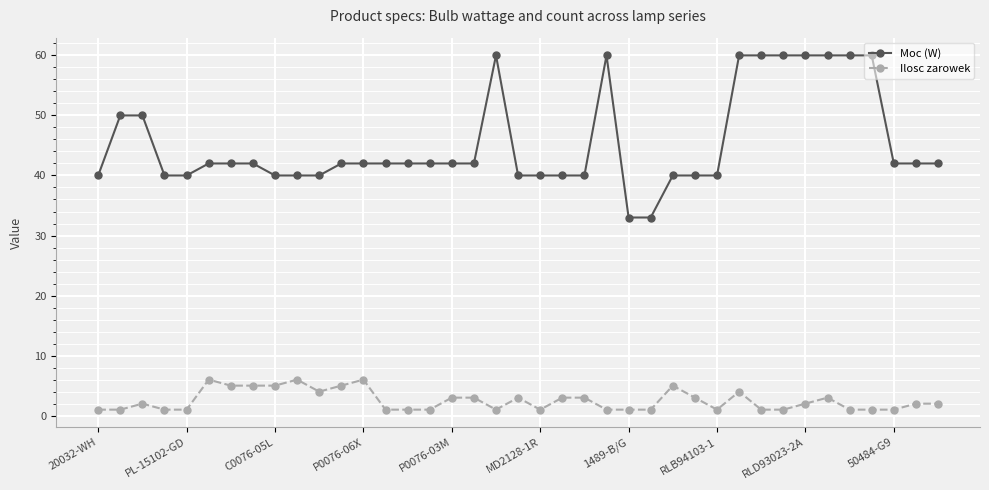

True or false: Ilosc zarowek and Moc (W) cross at least once.

False